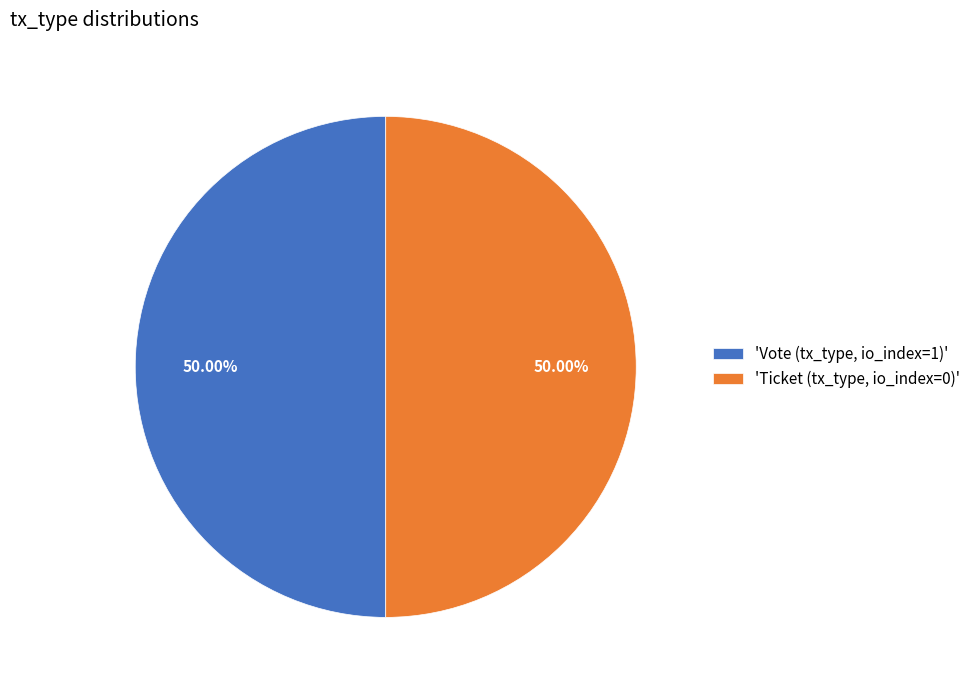

What is the ratio of the value at 'Ticket (tx_type, io_index=0)' to the value at 'Vote (tx_type, io_index=1)'?

1.0